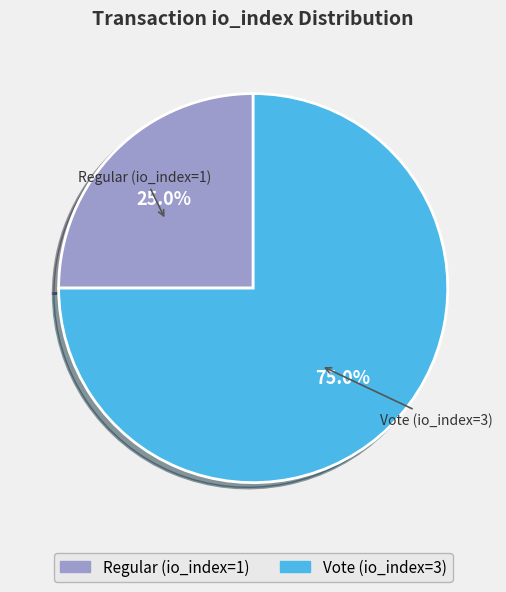

The Regular (io_index=1) slice represents 39% of the pie. True or false?

False